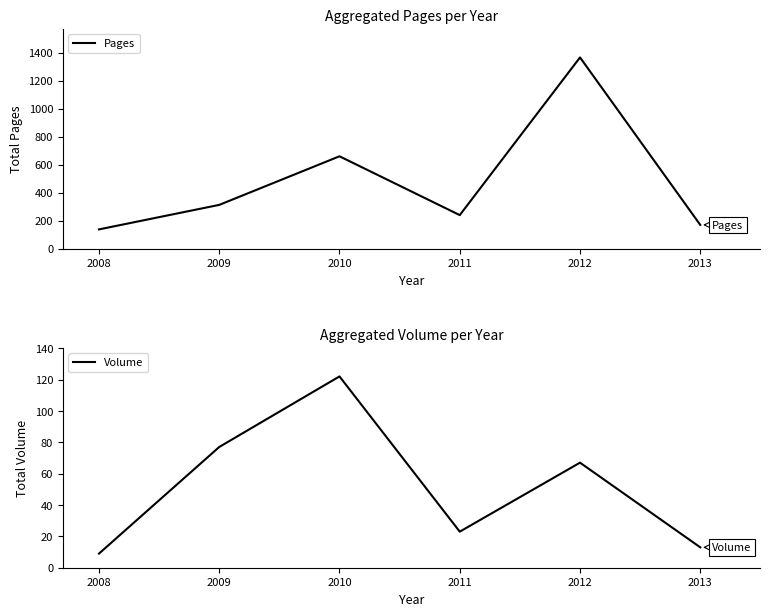

What is the maximum value for Volume?

122